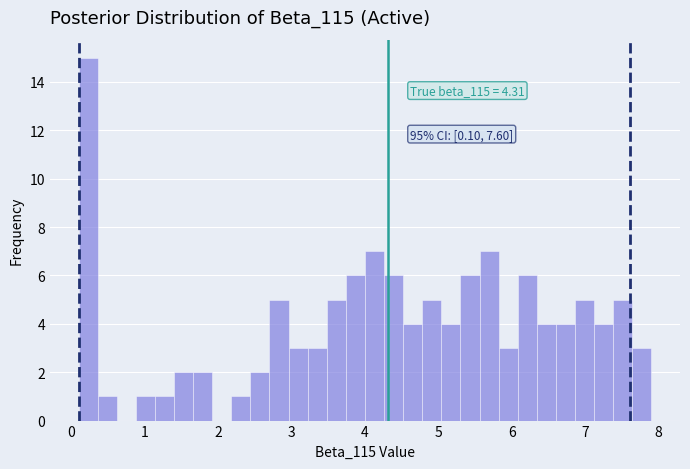

Around what value on the x-axis is the tallest bar? Give the approximate position of its centre, as read against the axis.

0.2